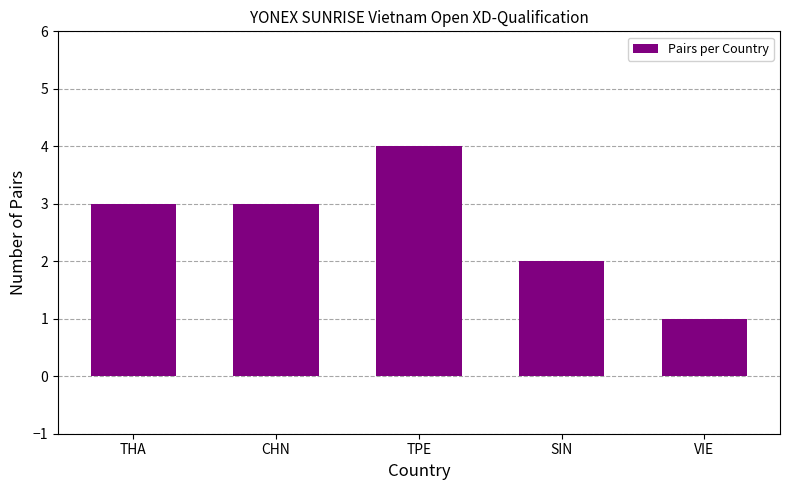

What is the average value?

3